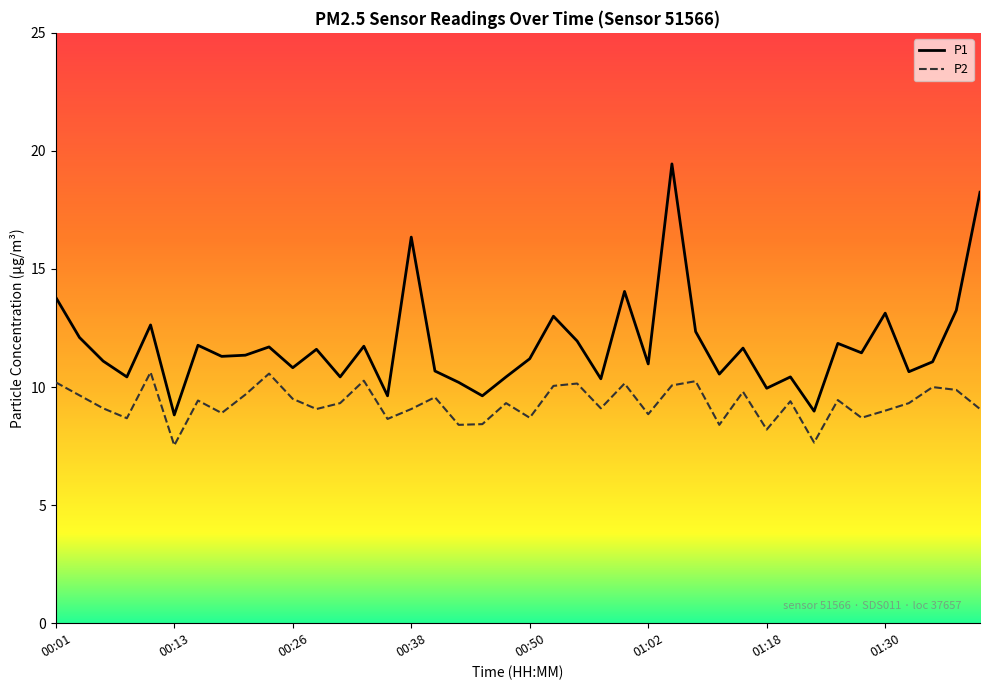

Rank the series by their average value, from highest to lowest.

P1, P2